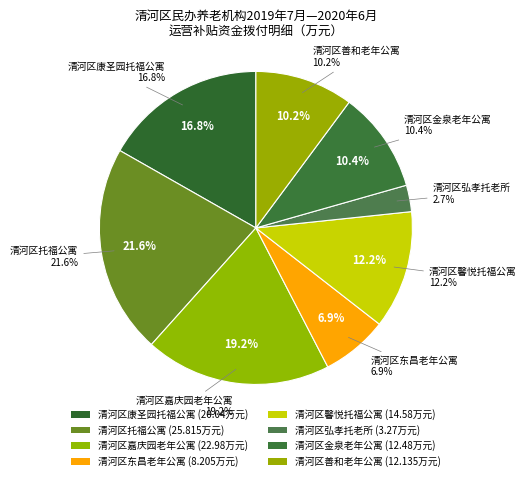

How many slices are in this pie chart?

8